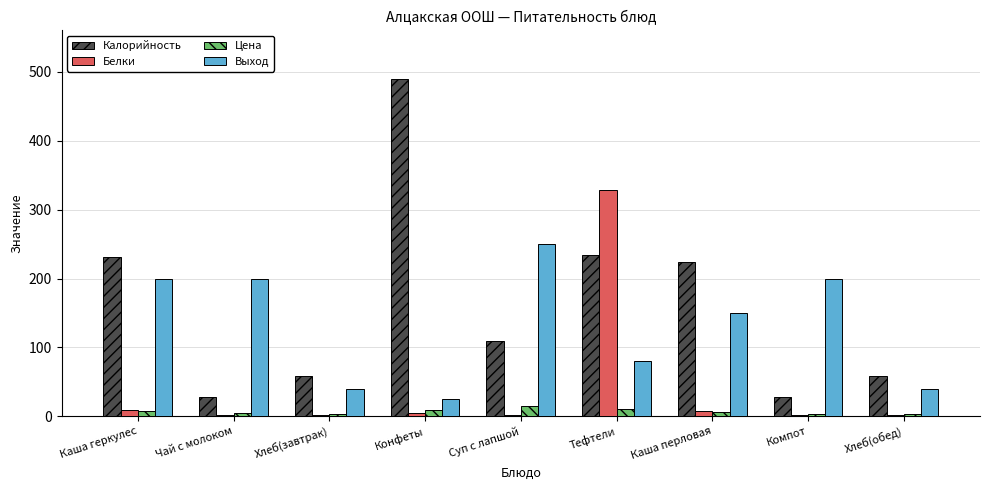

Which category has the highest value in the Калорийность series?

Конфеты